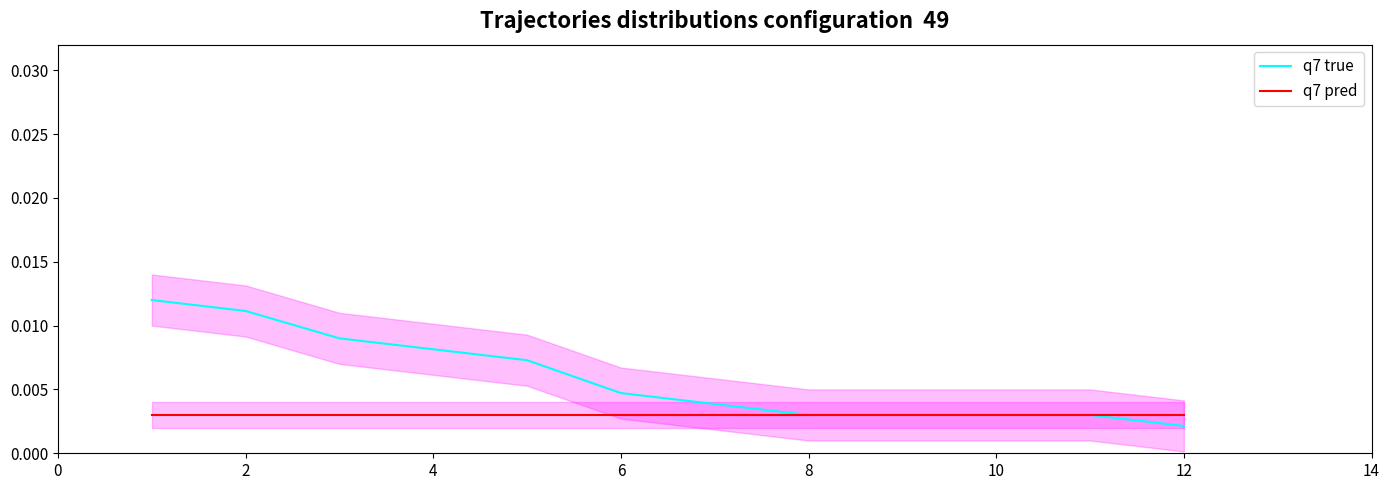

At 8, list the series in order from smallest to largest.

q7 pred, q7 true